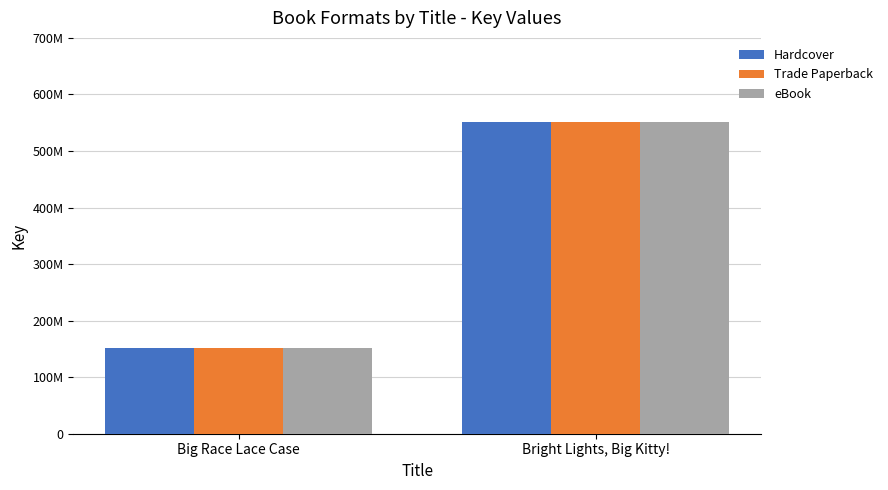

Reading left to right, transcribe all the data shown in this chart.

Hardcover: 150765989	550781728
Trade Paperback: 150765989	550781728
eBook: 150765989	550781728